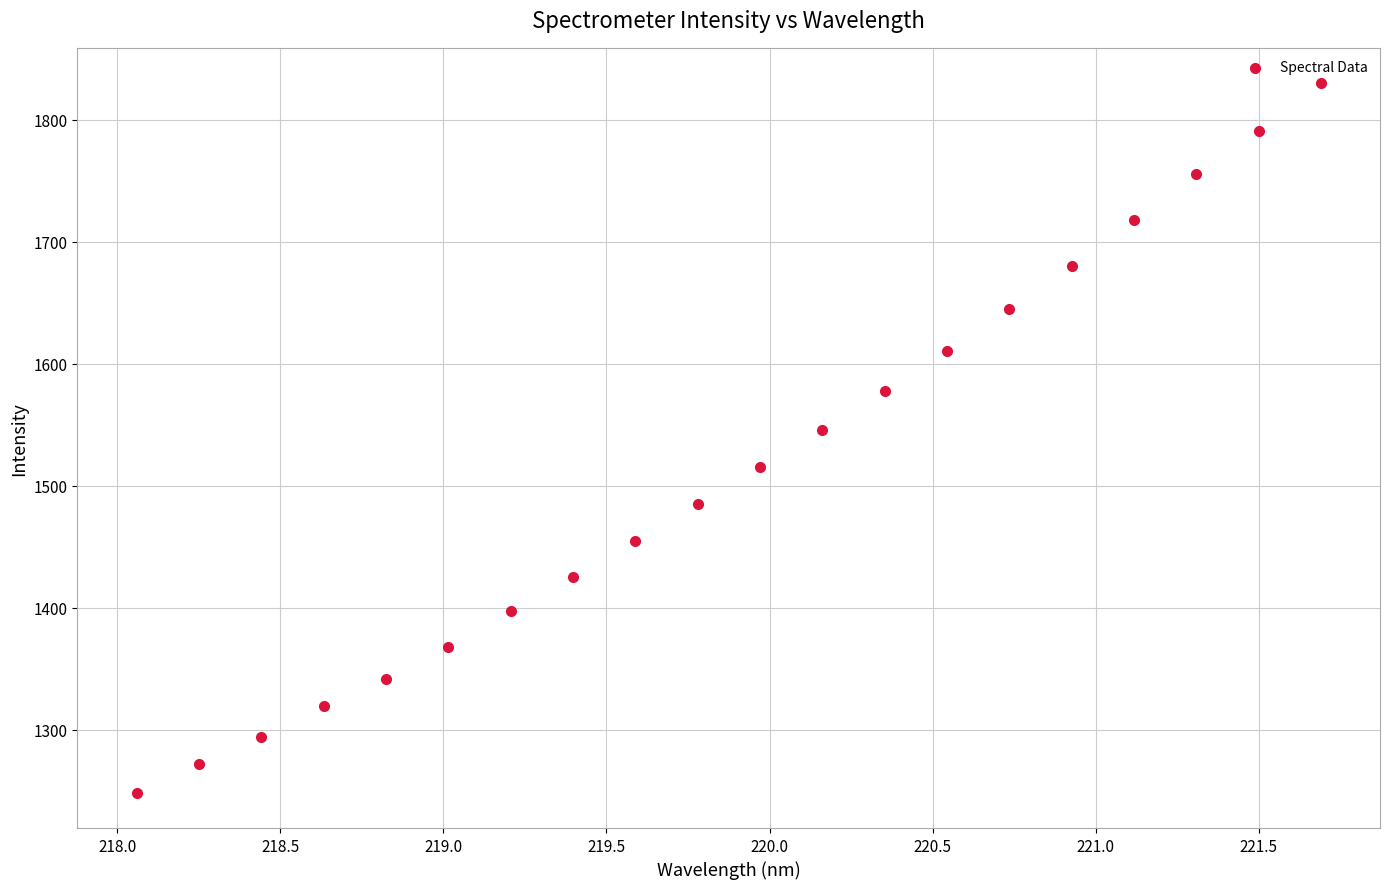

What Y value in the scatter plot is closest to 1539?

1545.7